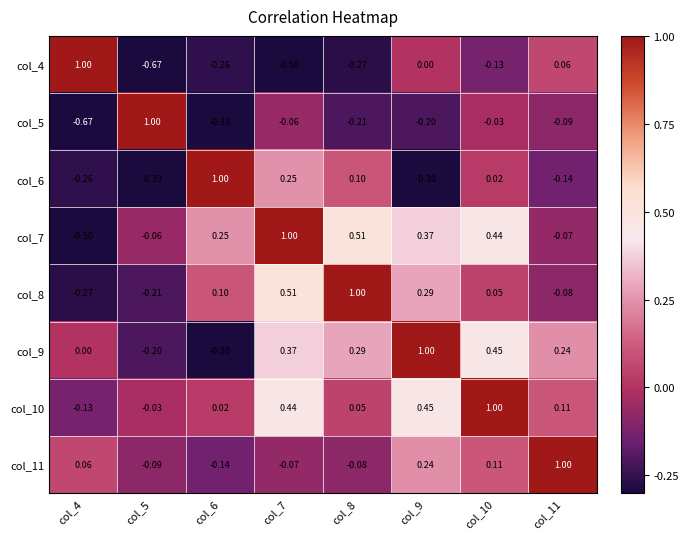

At how many categories does at least one series exceed 0?

8